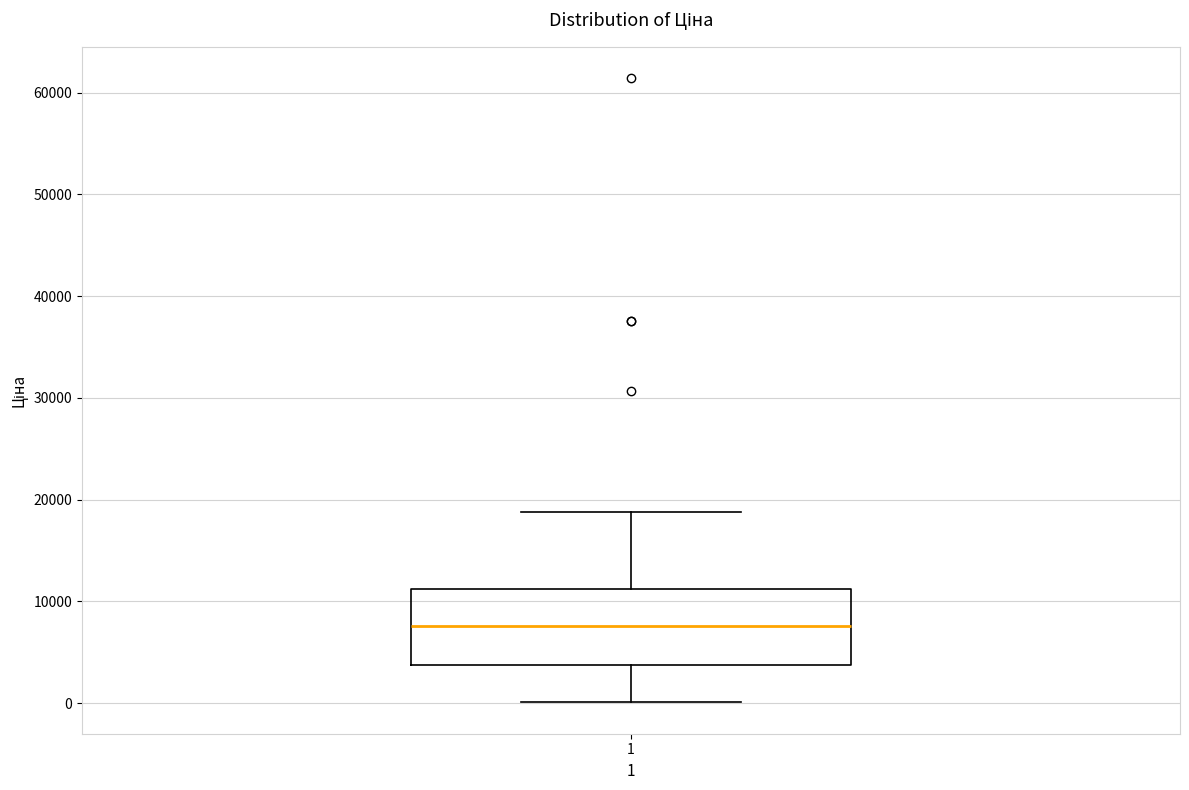

Where is the upper edge of the box at x = 1 on the y-axis? The values are not printed on the chart, so give them approximately, as read against the axis.

11000